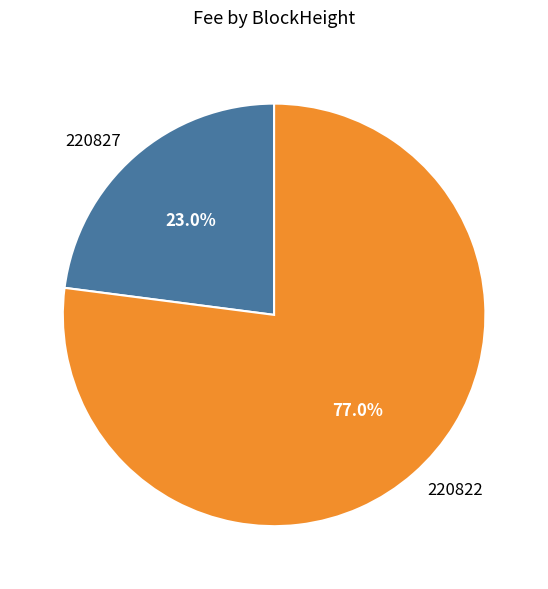

Count the number of slices in the pie.

2